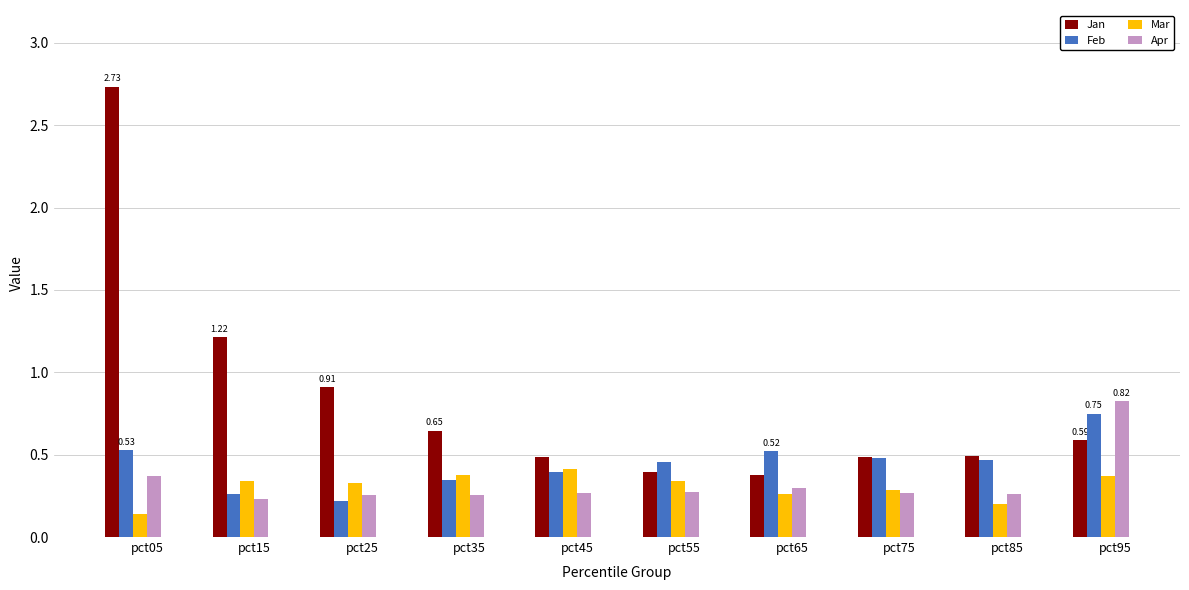

At which category is the sum across all series the highest?

pct05